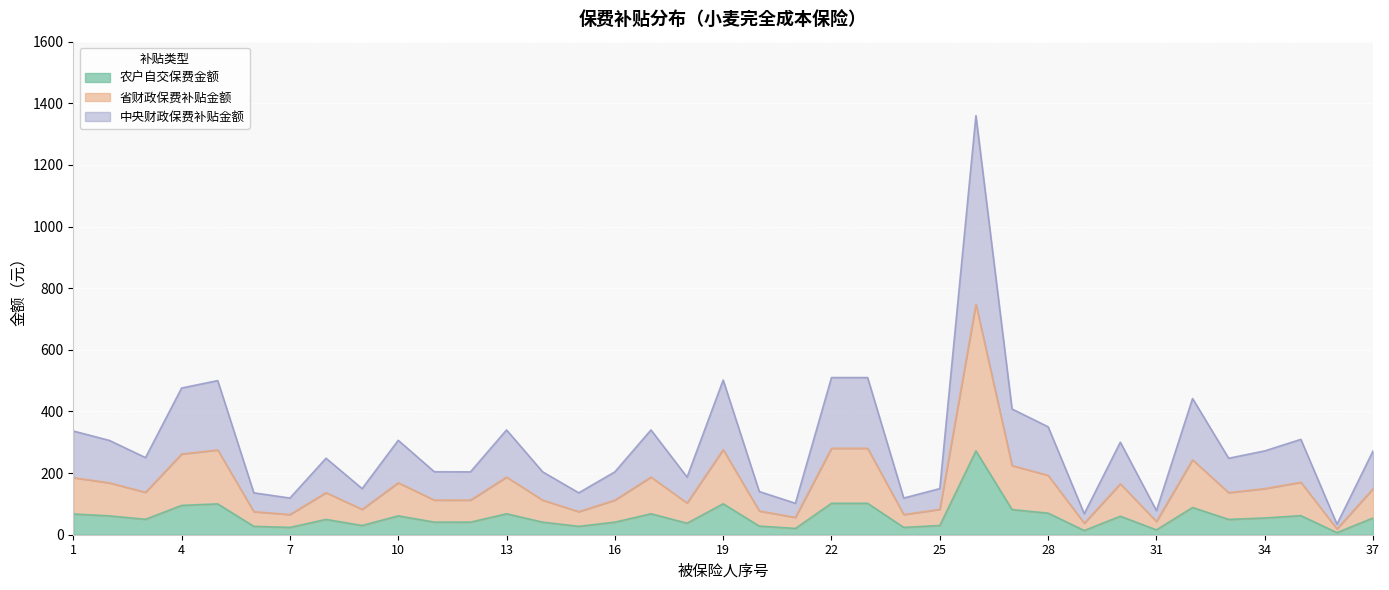

How many lines are shown in the chart?

3